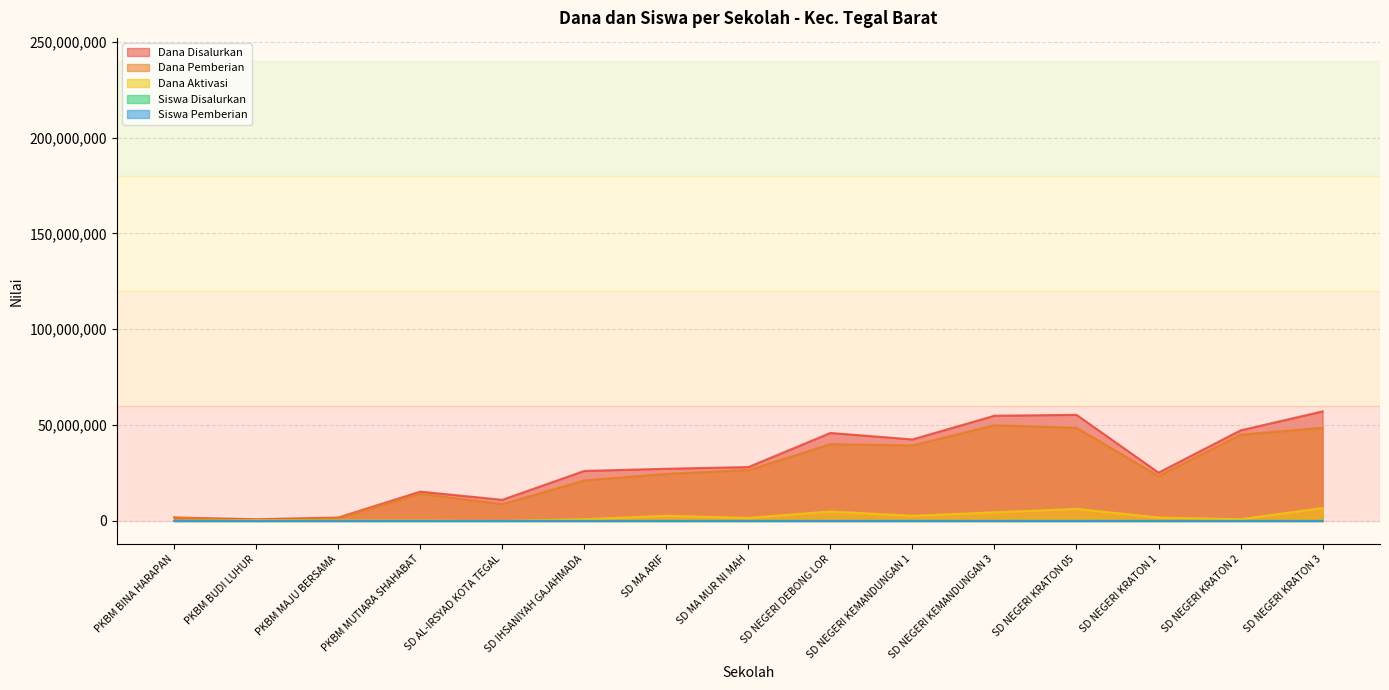

True or false: Siswa Disalurkan and Dana Disalurkan intersect in this chart.

False